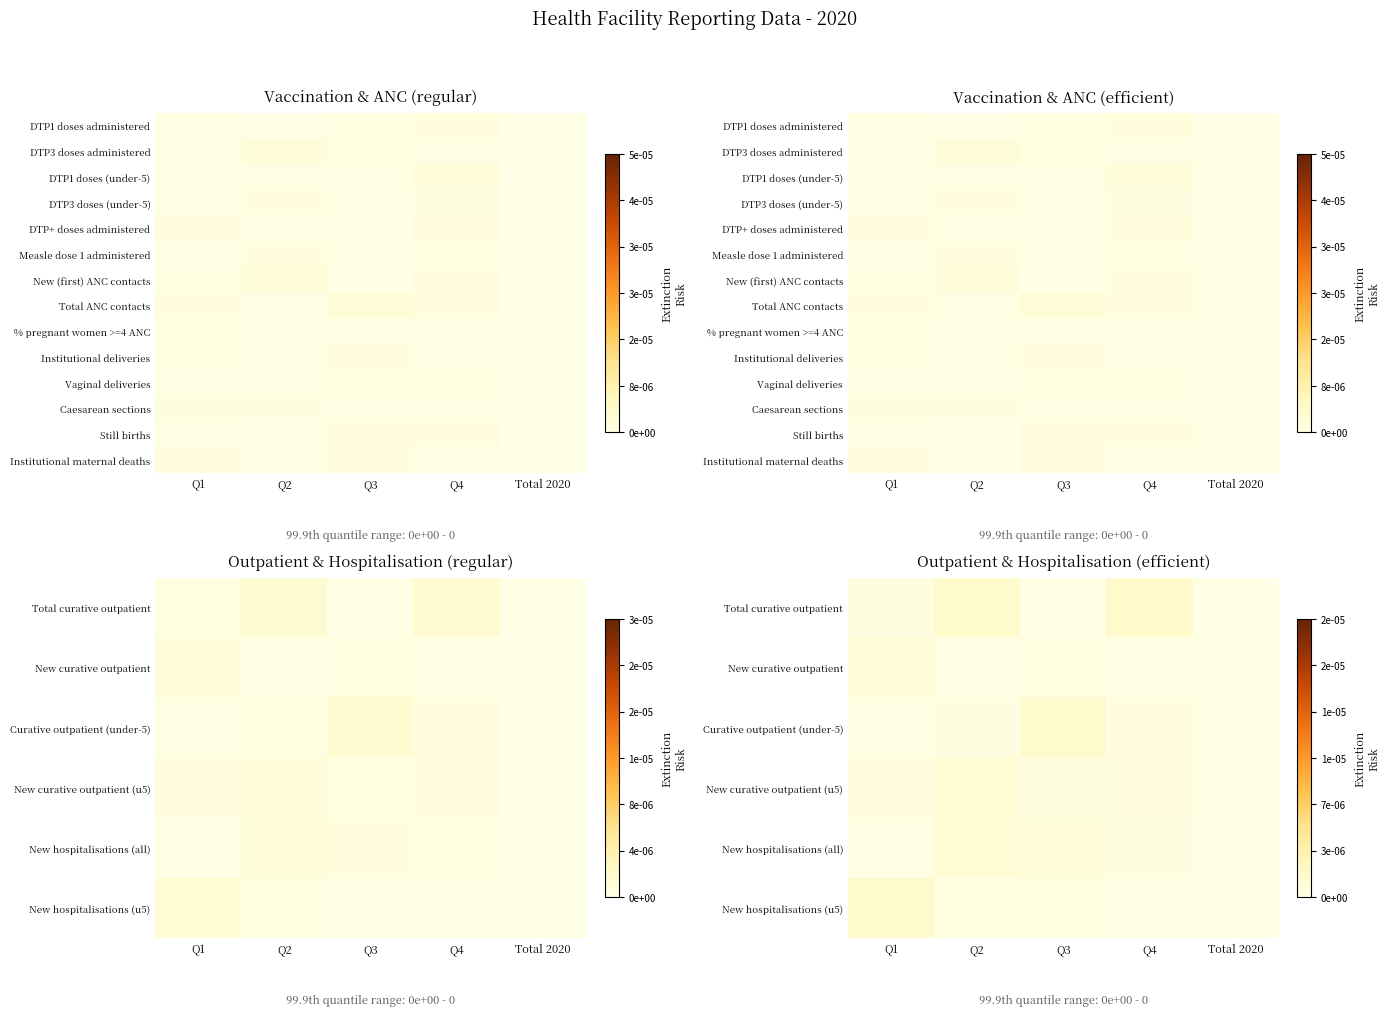

The value of Total ANC contacts at Q4 is 0.0. True or false?

True